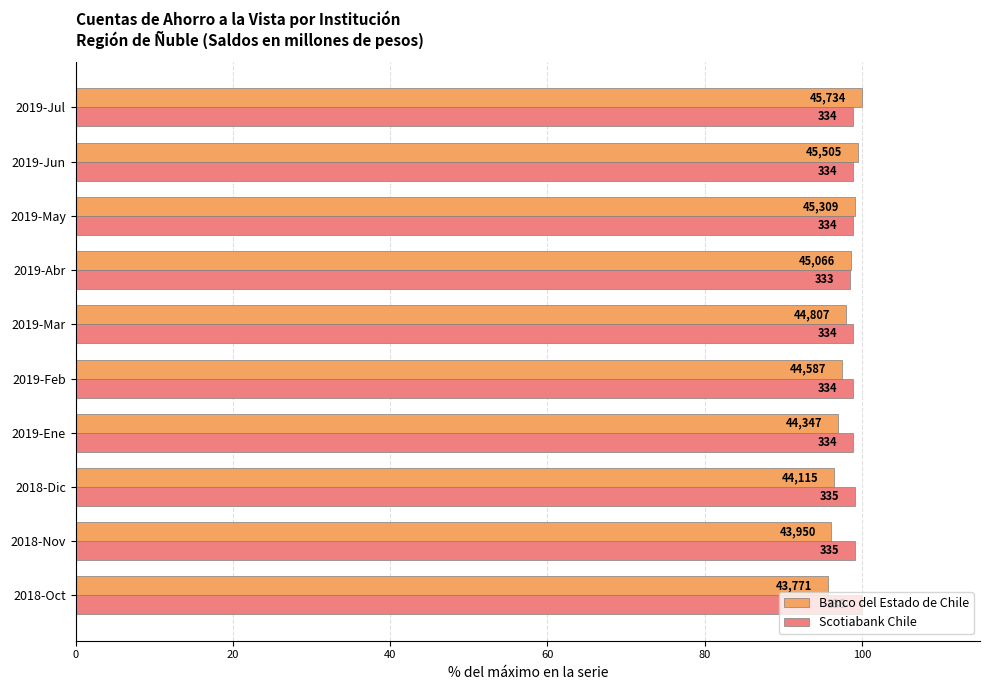

How many groups of bars are there?

10